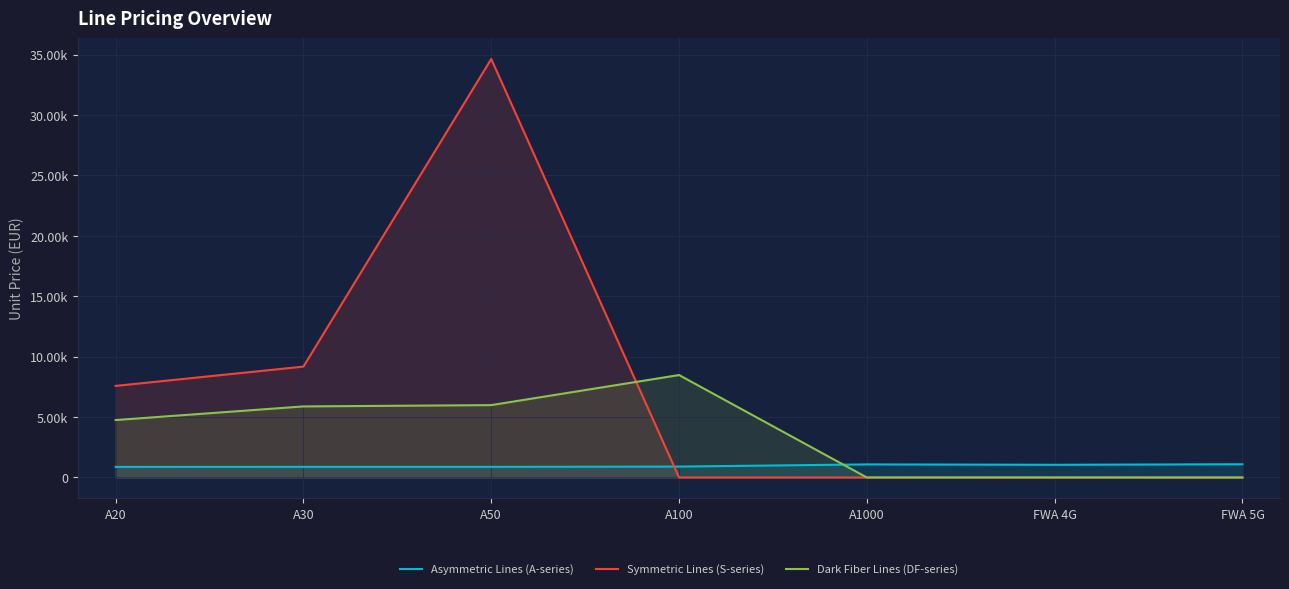

Does the chart display data point markers on the line(s)?

No